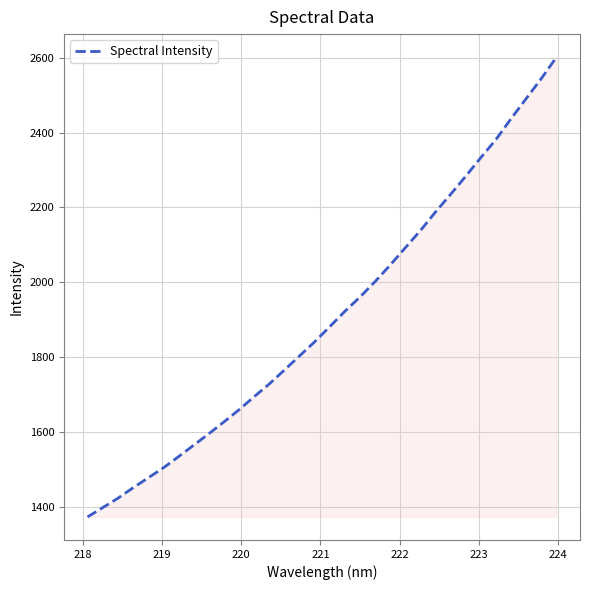

What is the sum of all values?

60986.3